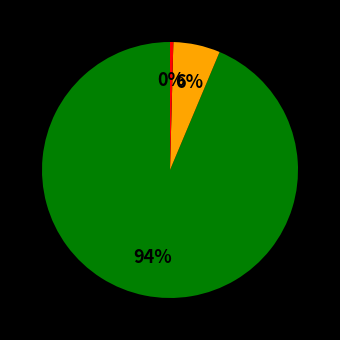

To the nearest percent, what is the average slice percentage?

33%